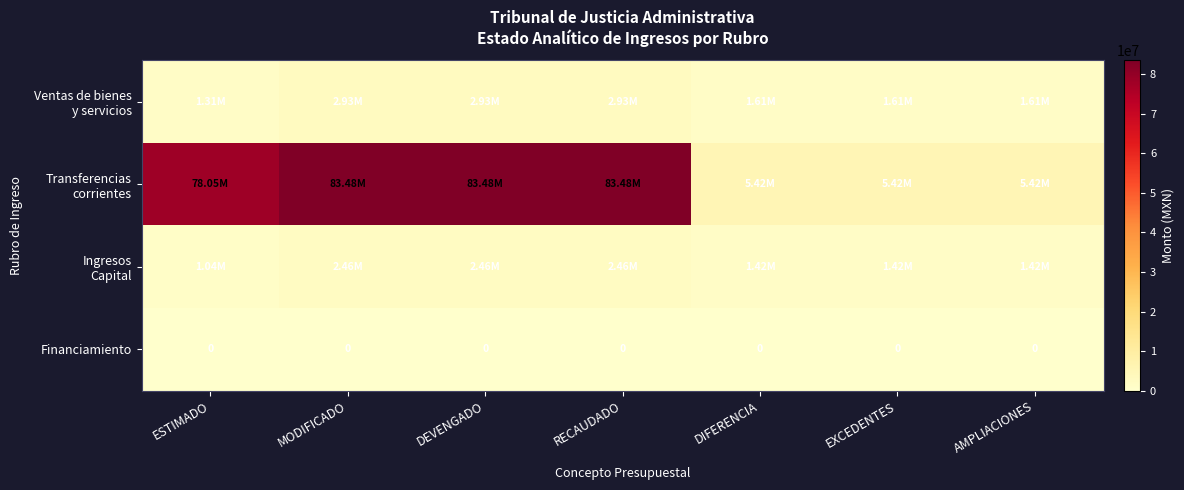

At which label does Transferencias corrientes reach its peak?

MODIFICADO